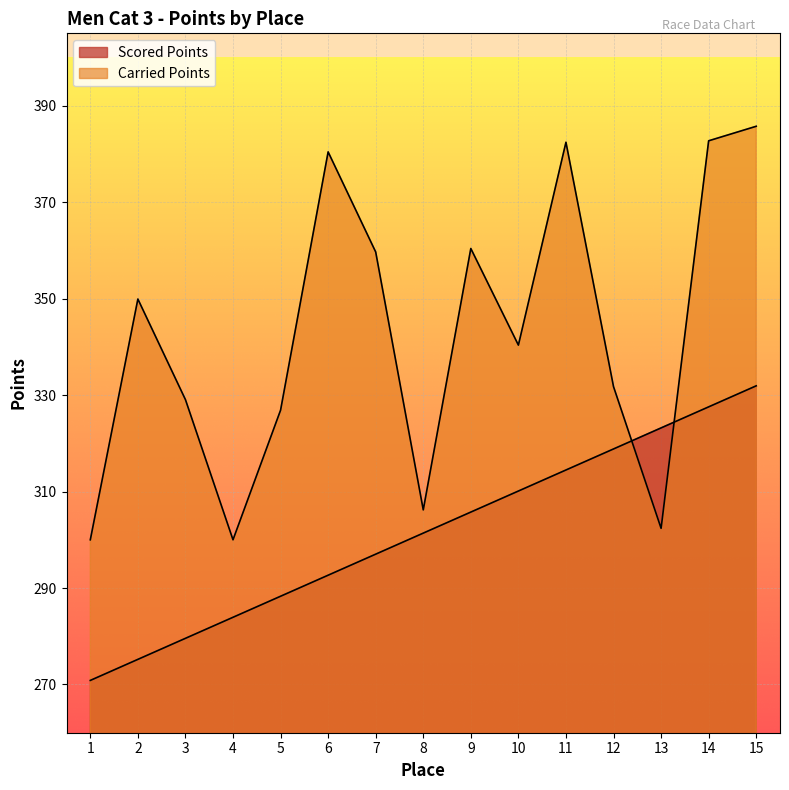

What is the total value across all series at 9?

666.1